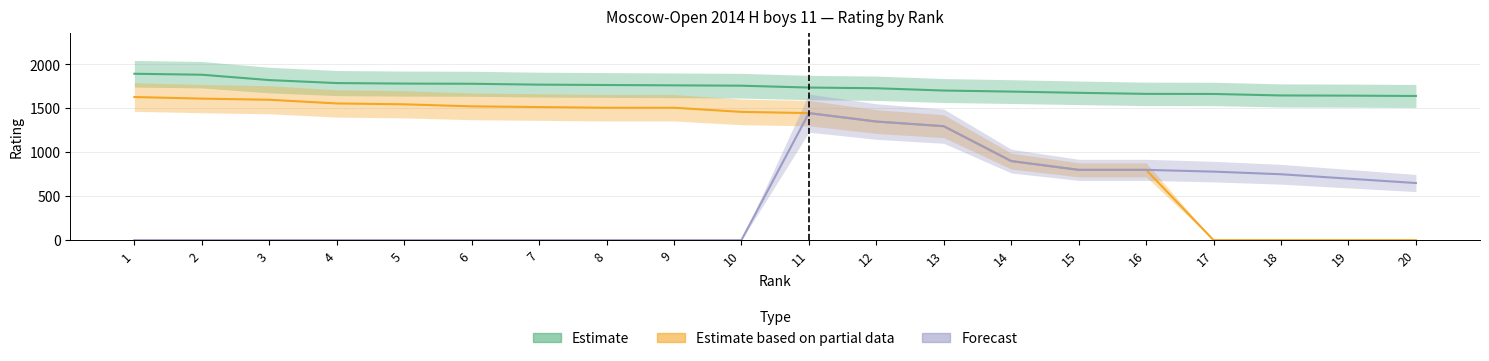

List the series in order of their peak value, highest first.

Estimate, Estimate based on partial data, Forecast